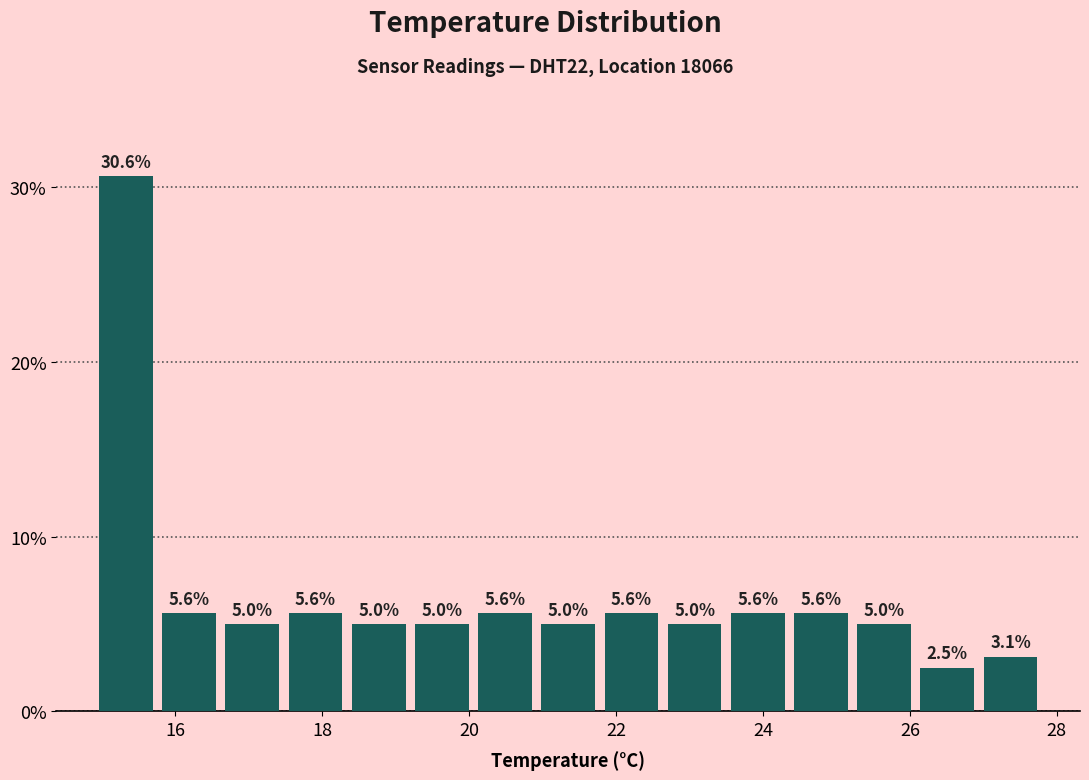

Over which range of the x-axis is the bar tallest?

14.90 to 15.76